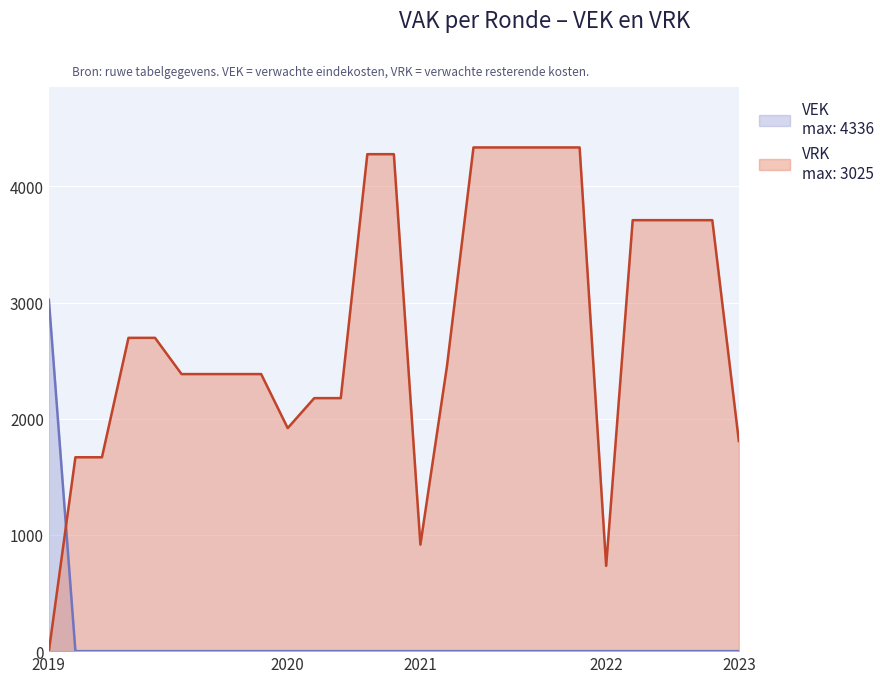

What is the maximum value shown in the chart?

4336